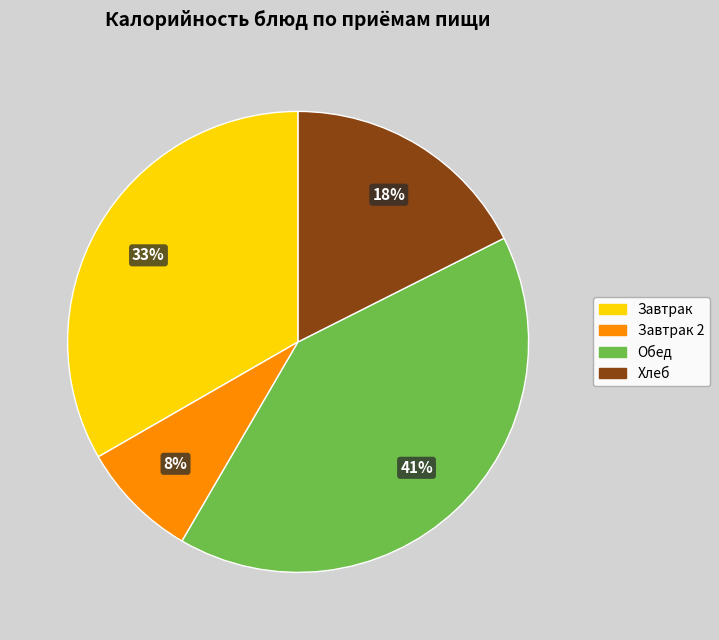

Is there any slice that represents more than half of the pie?

No